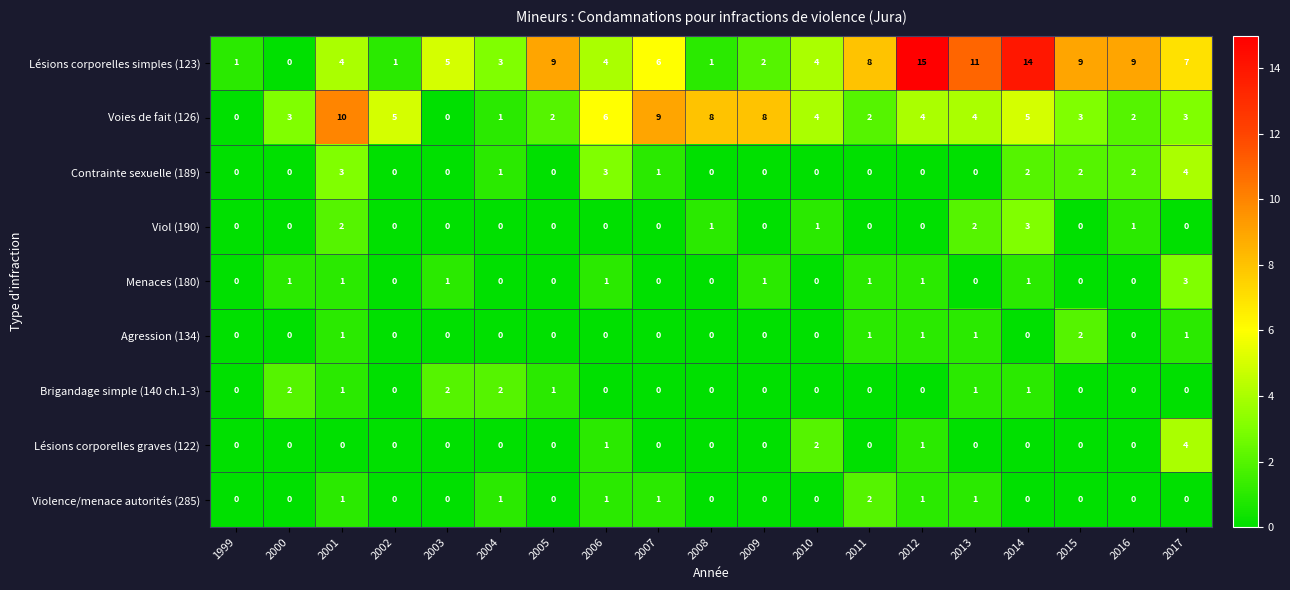

What is the greatest value displayed?

15